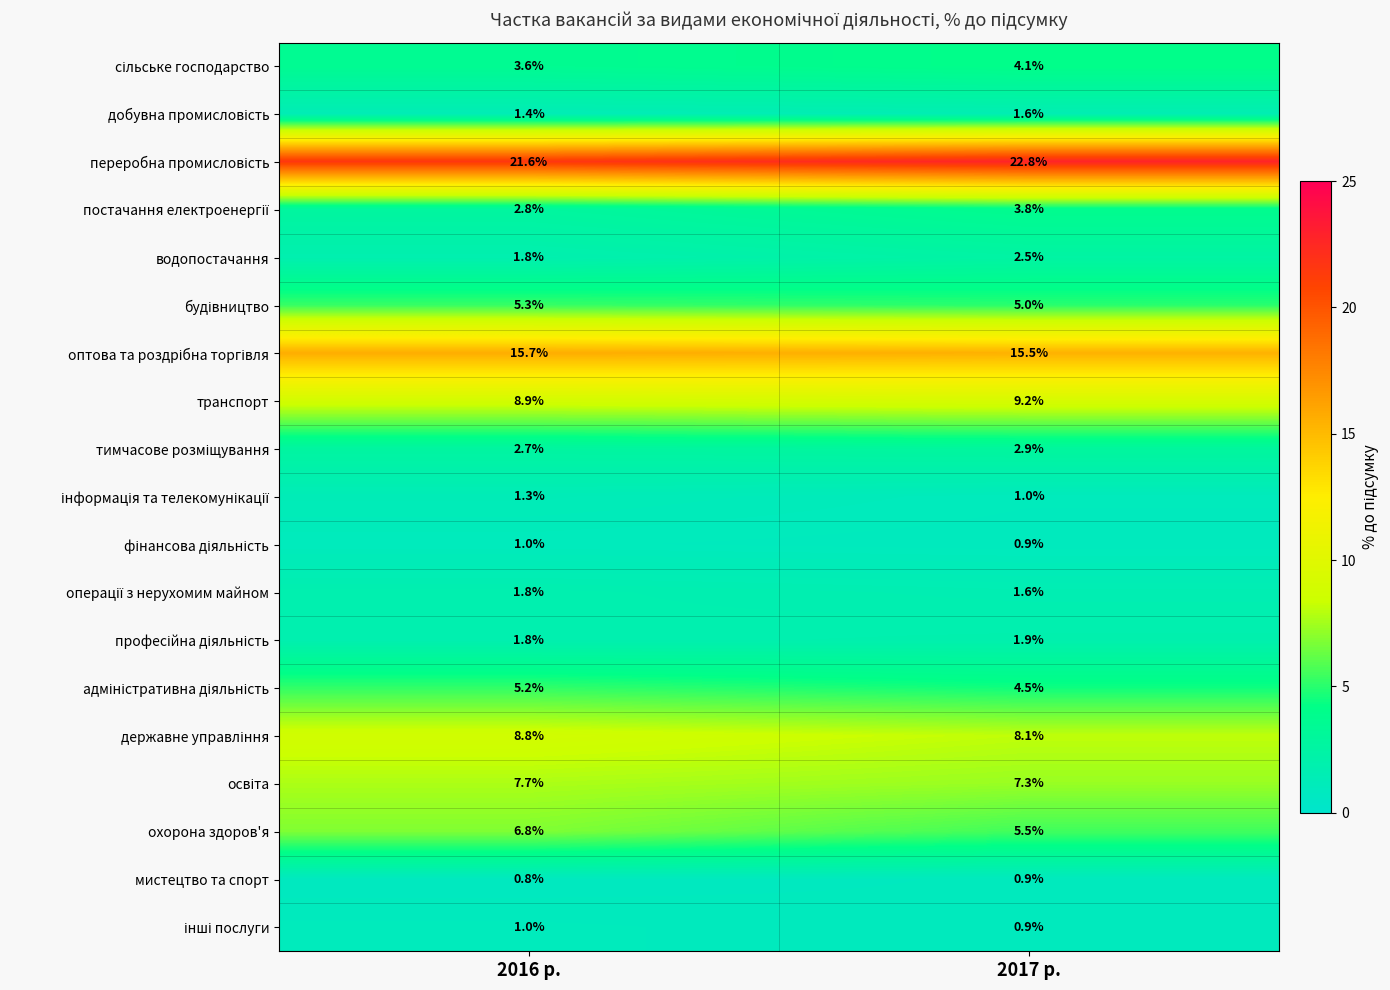

What is the difference between the highest and lowest values at 2017 р.?

21.9